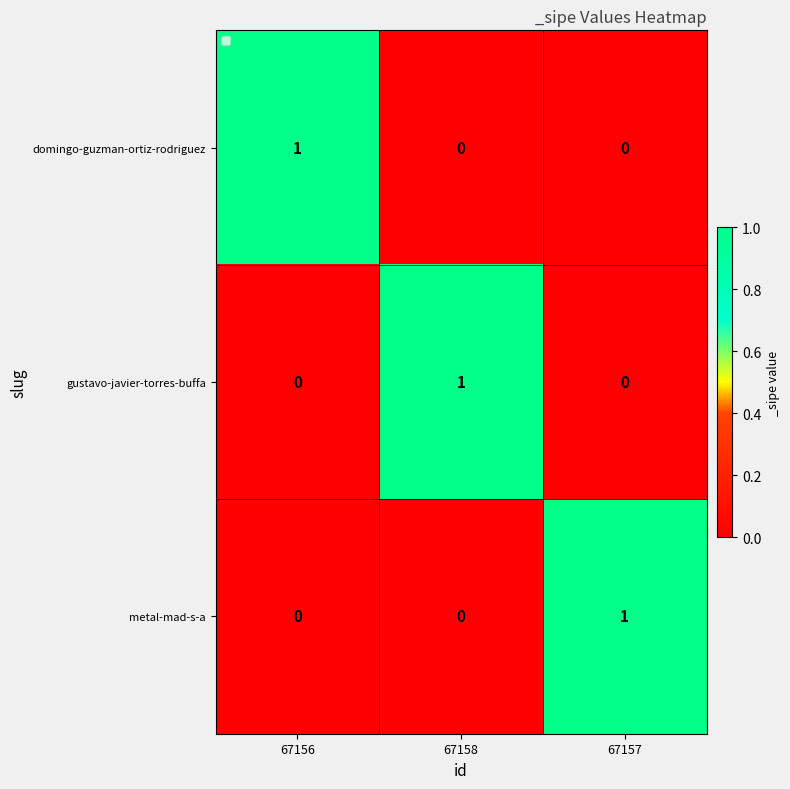

True or false: gustavo-javier-torres-buffa has a value of 0 at 67157.

True